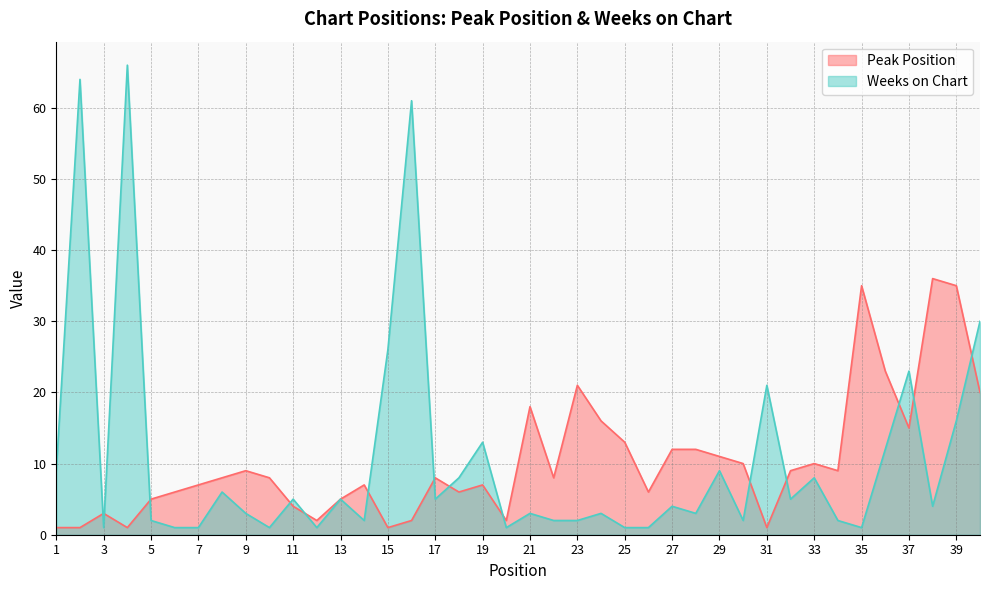

Does the chart display data point markers on the line(s)?

No